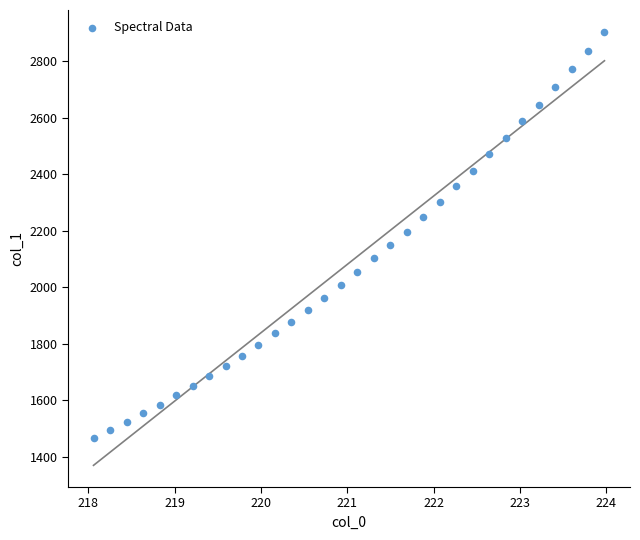

What is the range of X values (max minus min)?

5.9